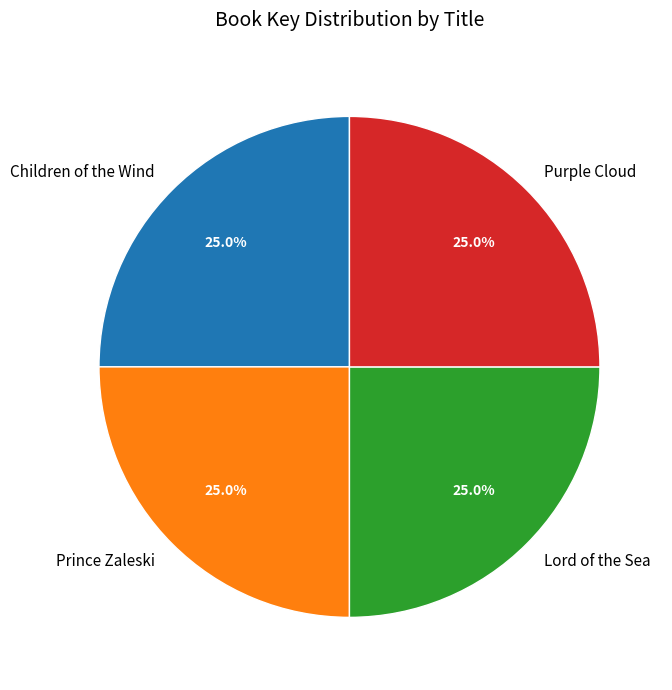

What is the total percentage of Children of the Wind and Lord of the Sea?

50.0%